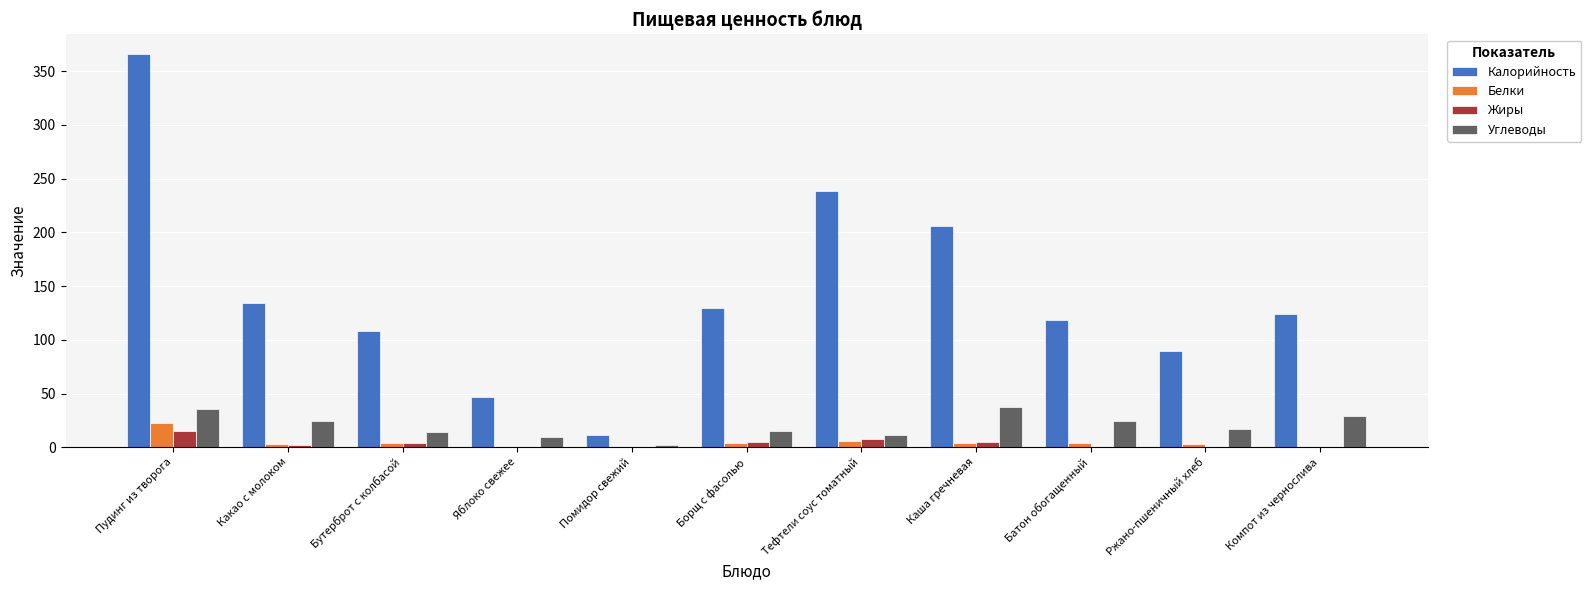

Which series has the largest range (max minus min)?

Калорийность